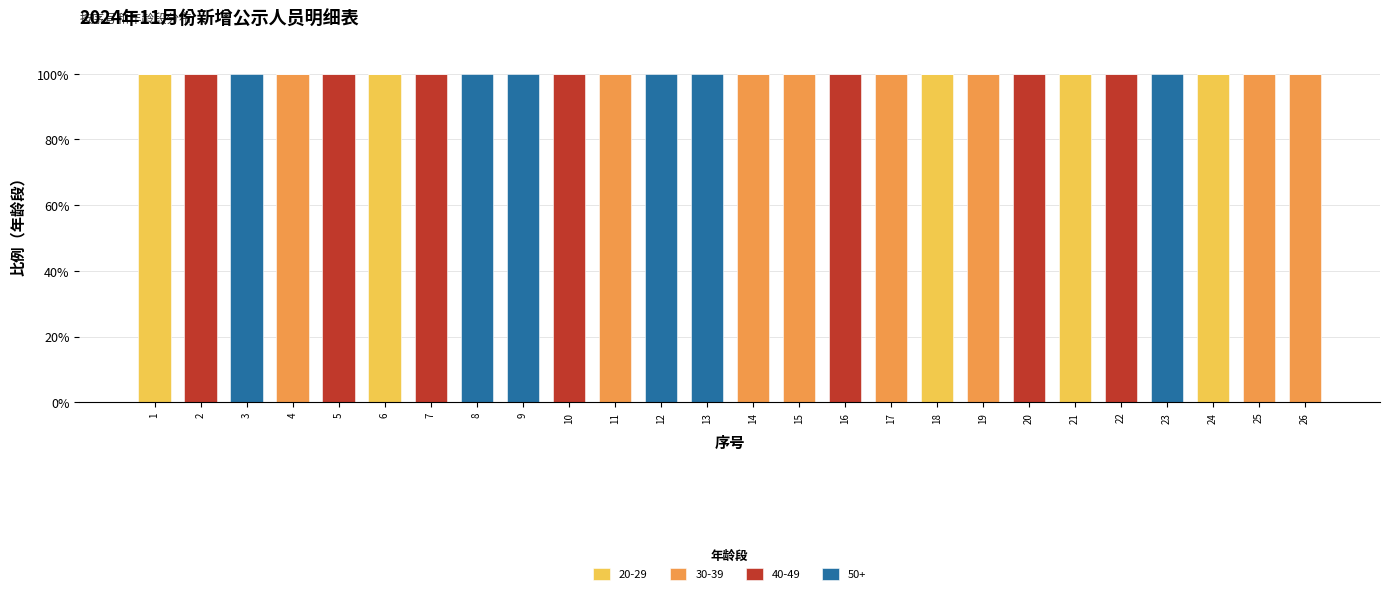

Count the number of data series in this chart.

4